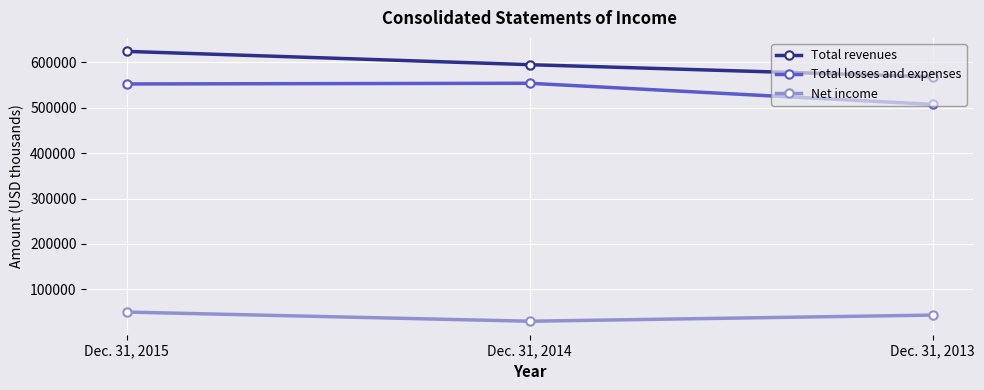

Is this an area chart (filled region under the line)?

No